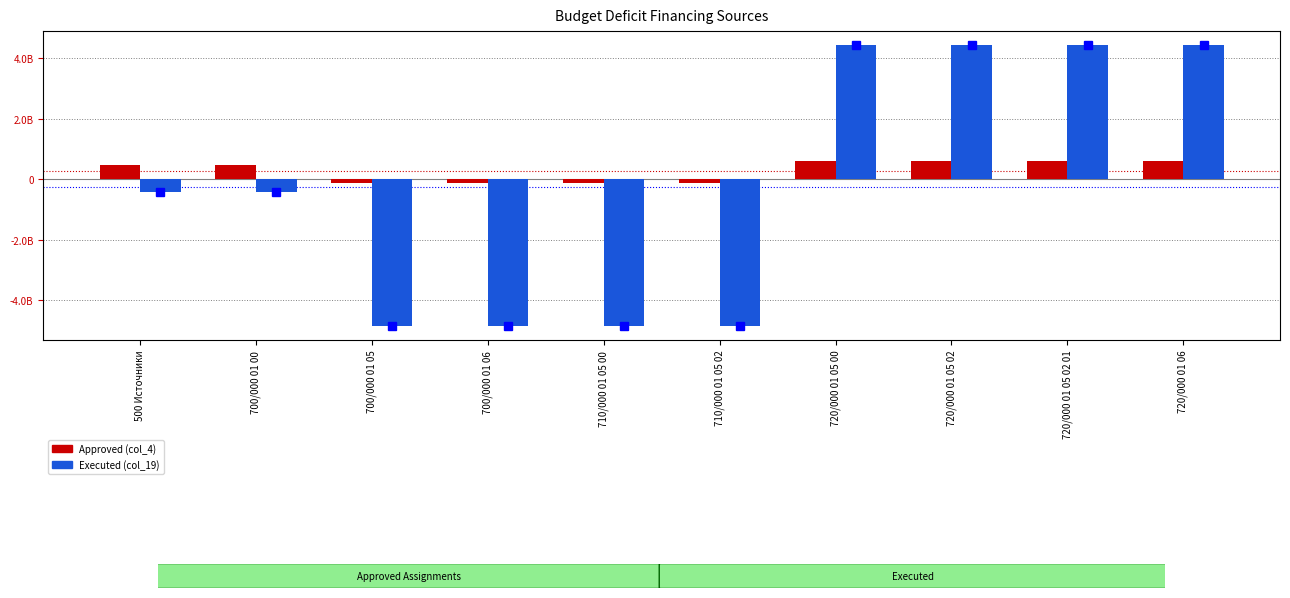

Does the chart contain any negative values?

Yes